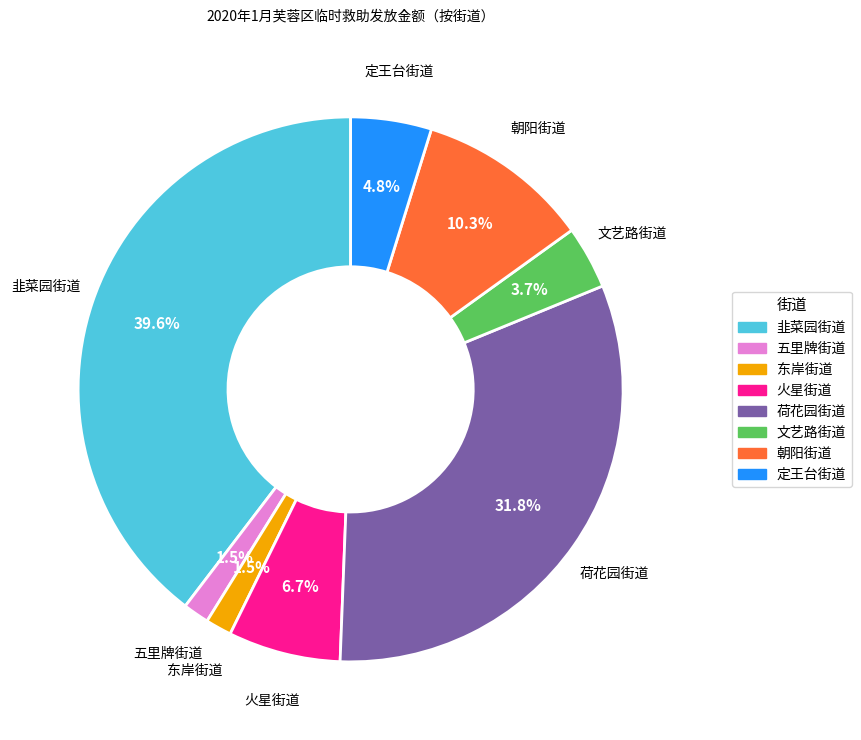

To the nearest percent, what percentage of the pie is 文艺路街道?

4%